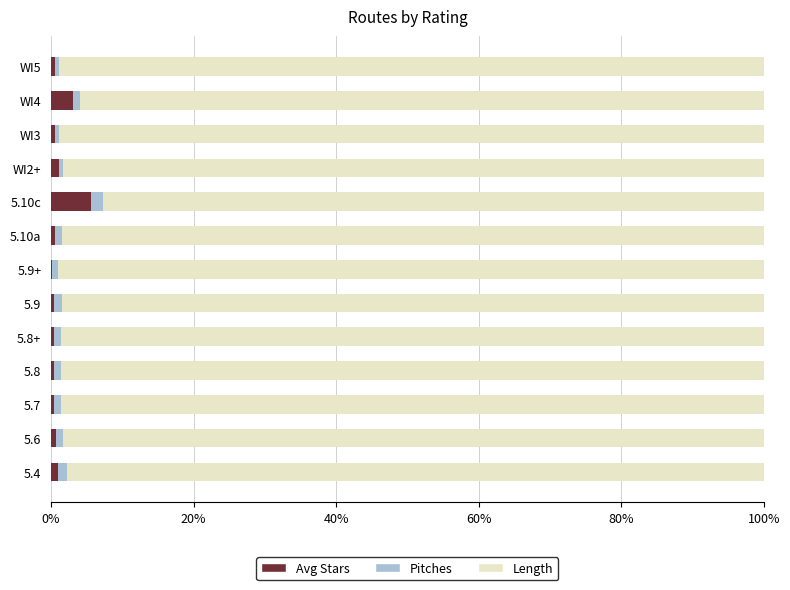

The Avg Stars series shows 1.0 at WI2+. True or false?

True